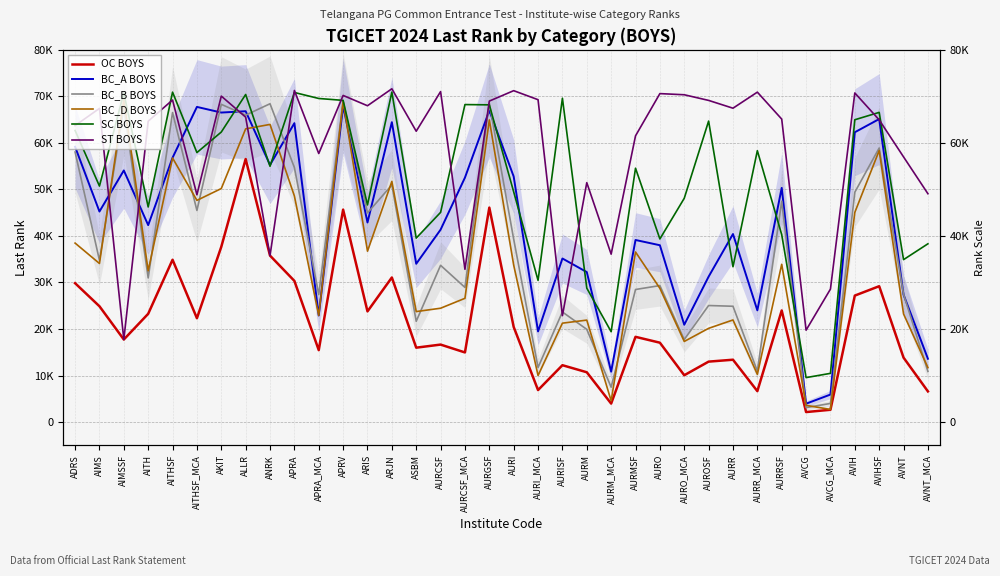

True or false: SC BOYS has more than 1 interior local peaks.

True